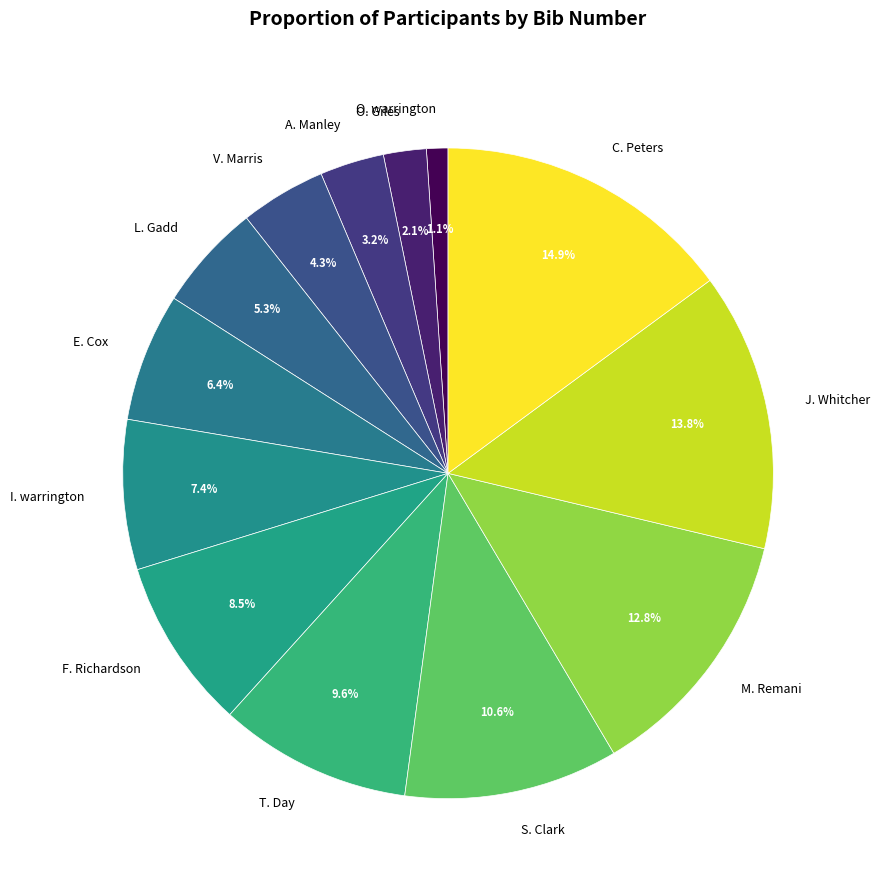

Rank the categories by value from lowest to highest.

O. warrington, O. Giles, A. Manley, V. Marris, L. Gadd, E. Cox, I. warrington, F. Richardson, T. Day, S. Clark, M. Remani, J. Whitcher, C. Peters